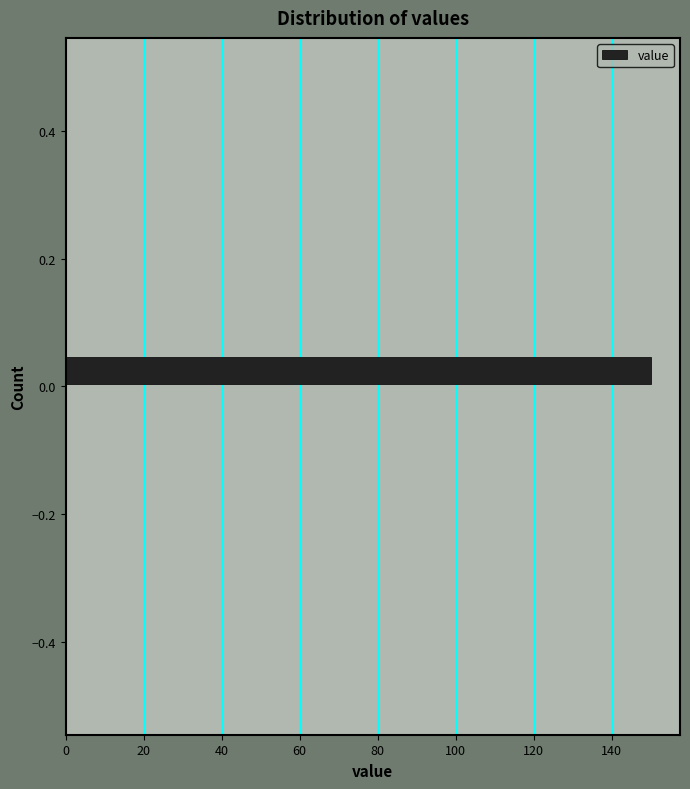

Read against the y-axis, roughly where is the centre of the longest bar?

0.02